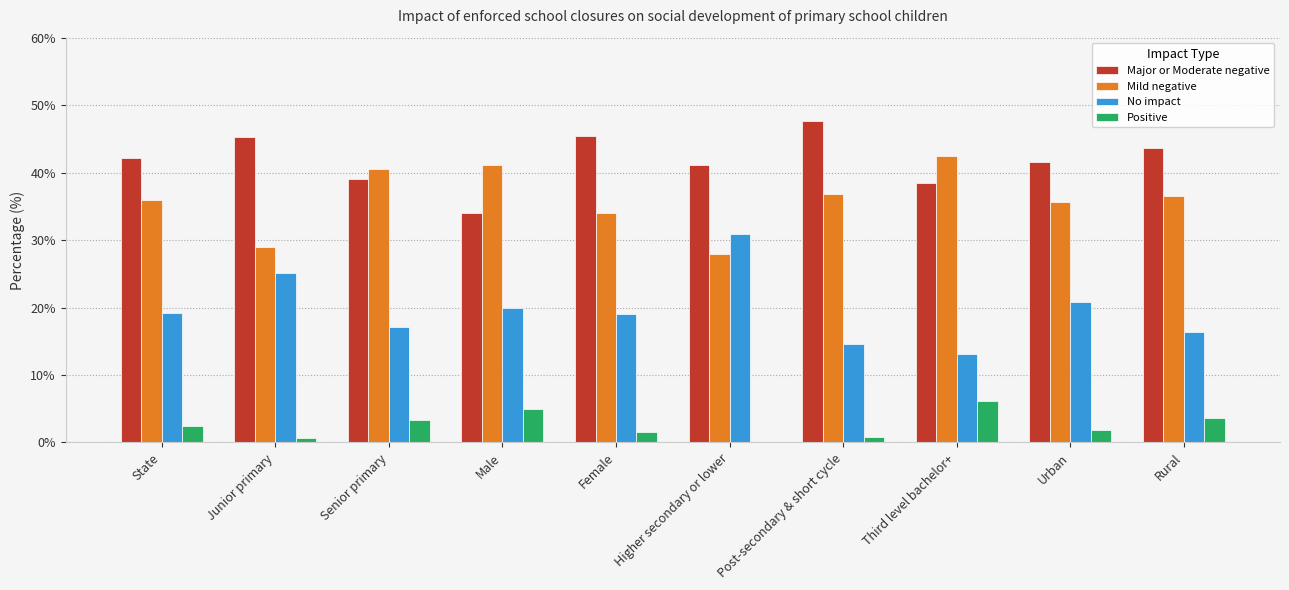

True or false: No impact has a value of 54.9 at Higher secondary or lower.

False